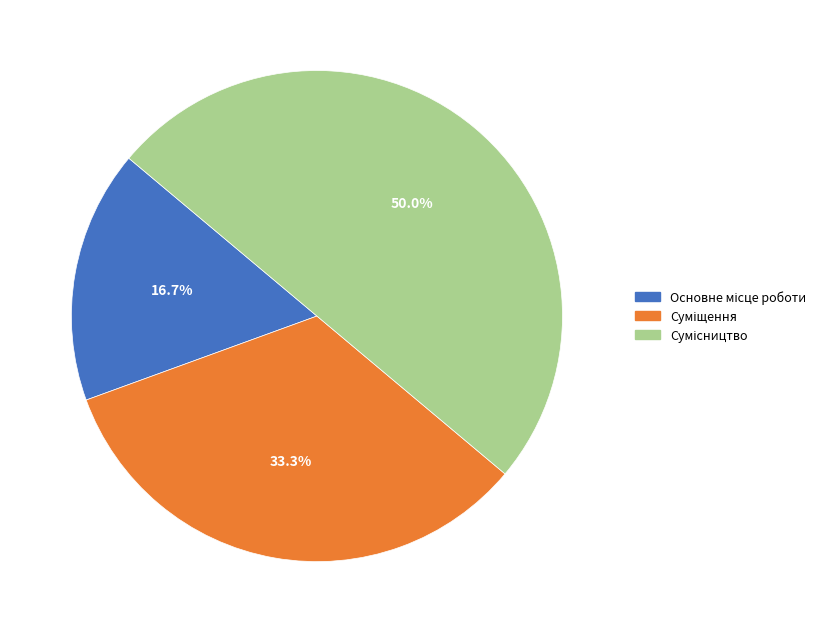

How many slices are in this pie chart?

3